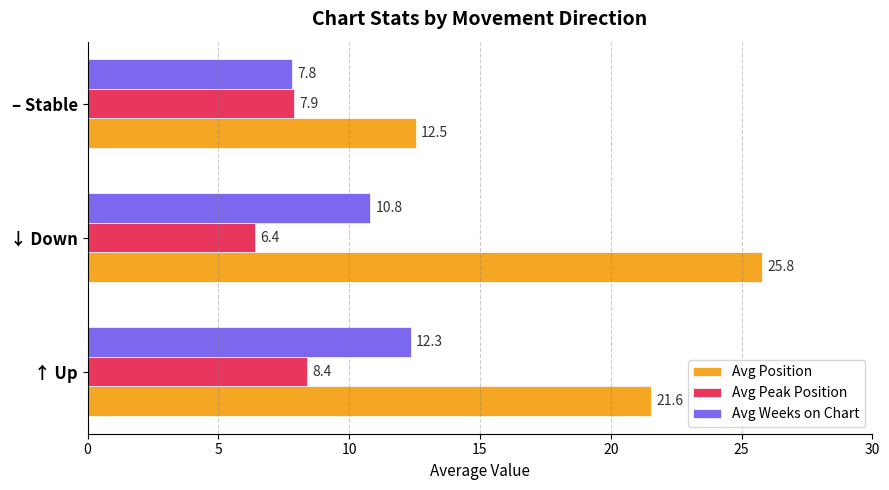

The value of Avg Weeks on Chart at ↓ Down is 10.8. True or false?

True